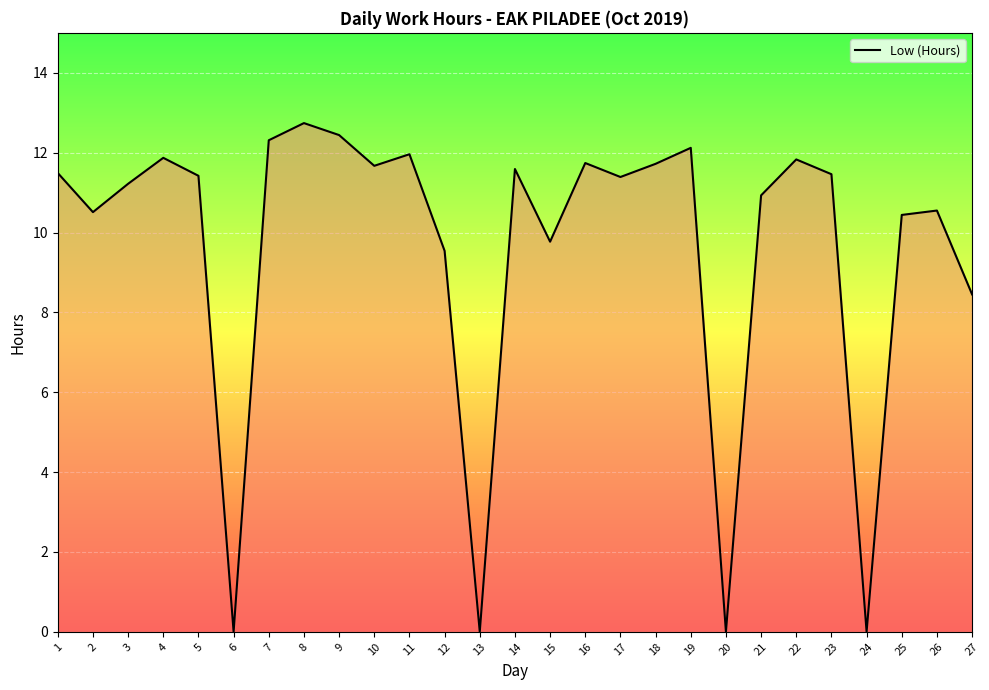

Approximately how many times larger is the value at 10 compared to 14?

1.0